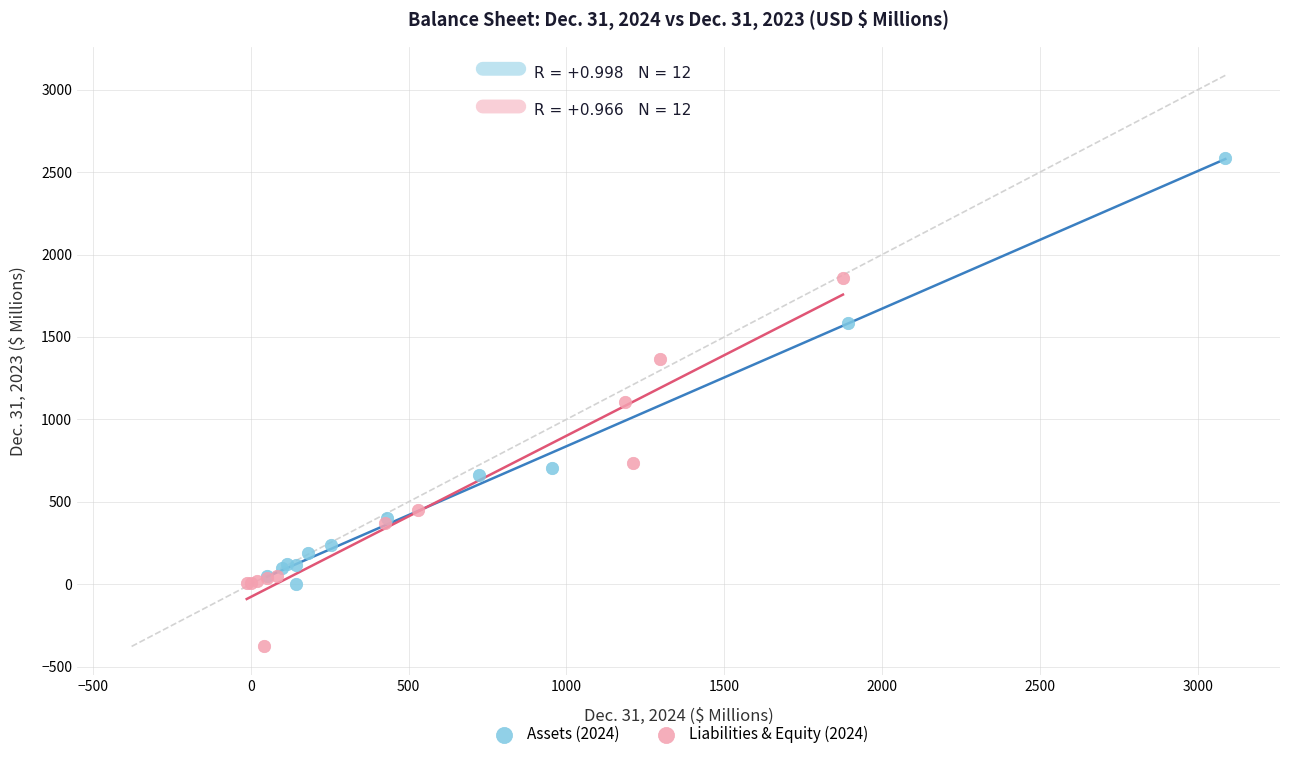

Which series contains the highest Y value?

Assets (2024)